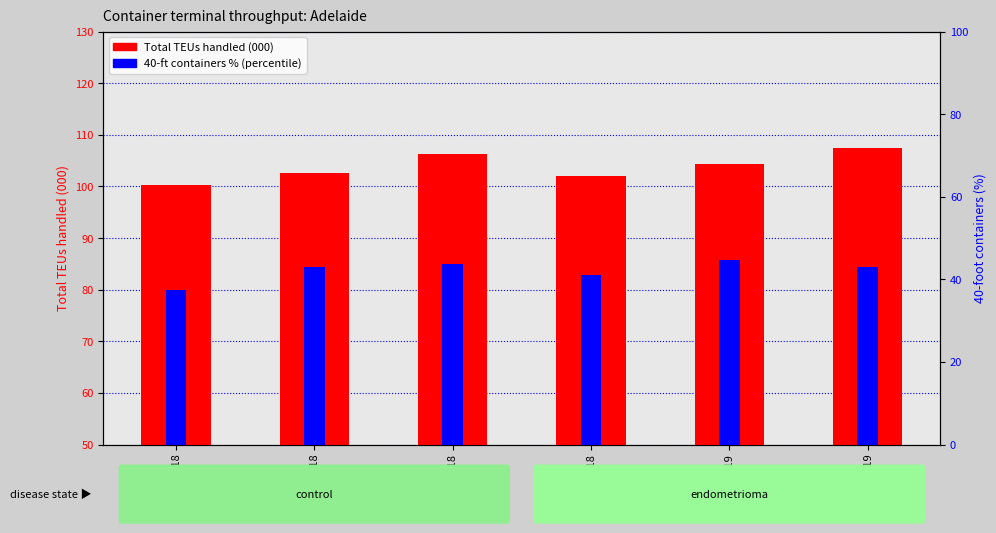

Which label corresponds to the smallest value in the chart?

Mar Qtr 2018